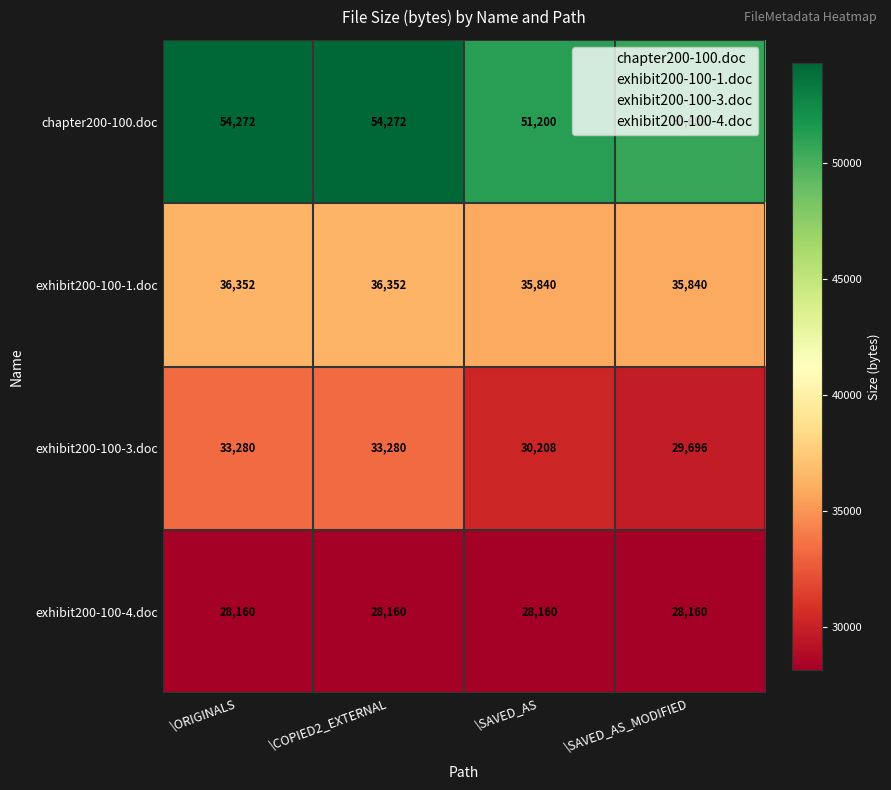

True or false: exhibit200-100-4.doc has a value of 28160 at \COPIED2_EXTERNAL.

True